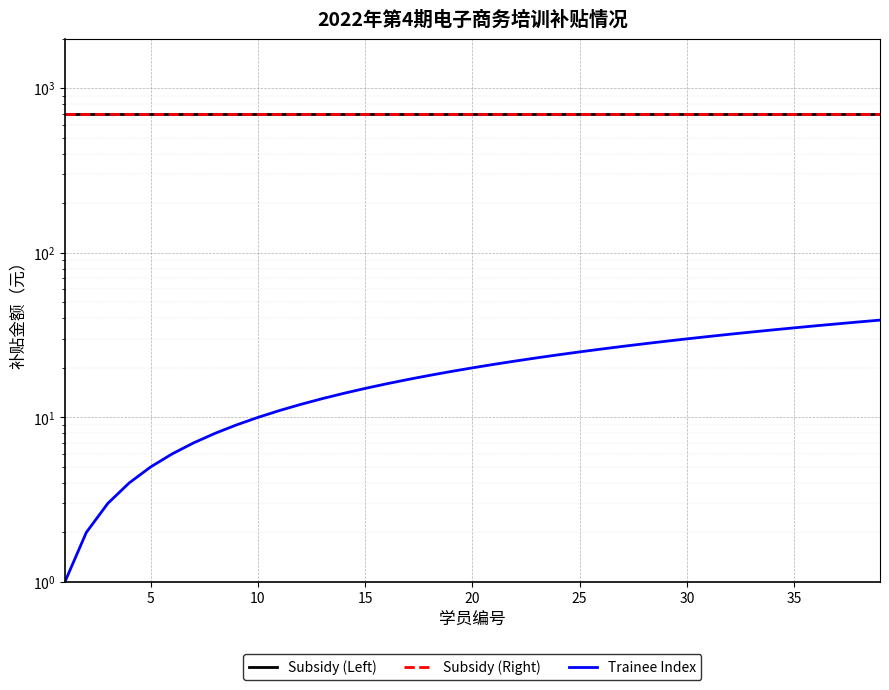

How many lines are shown in the chart?

3